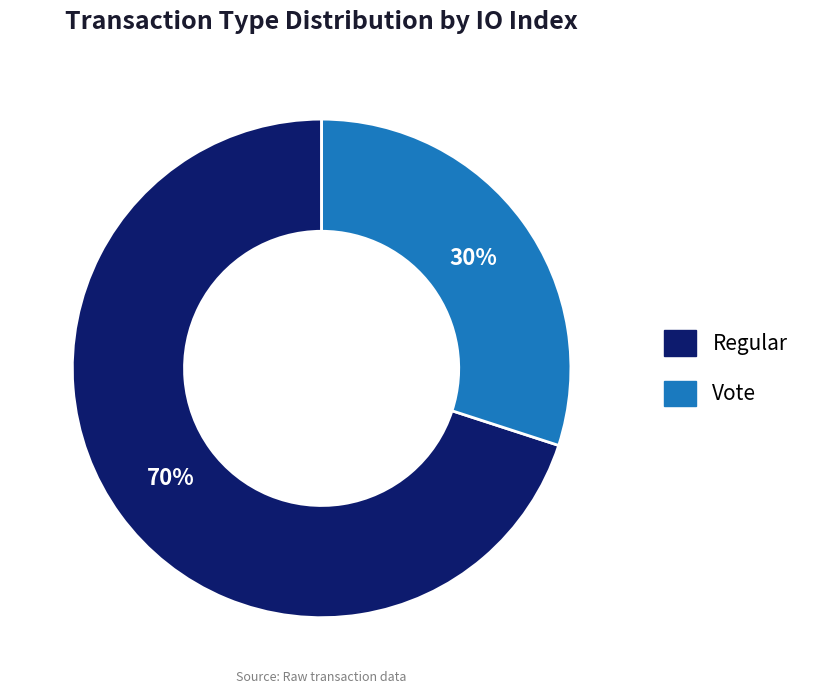

Count the number of slices in the pie.

2